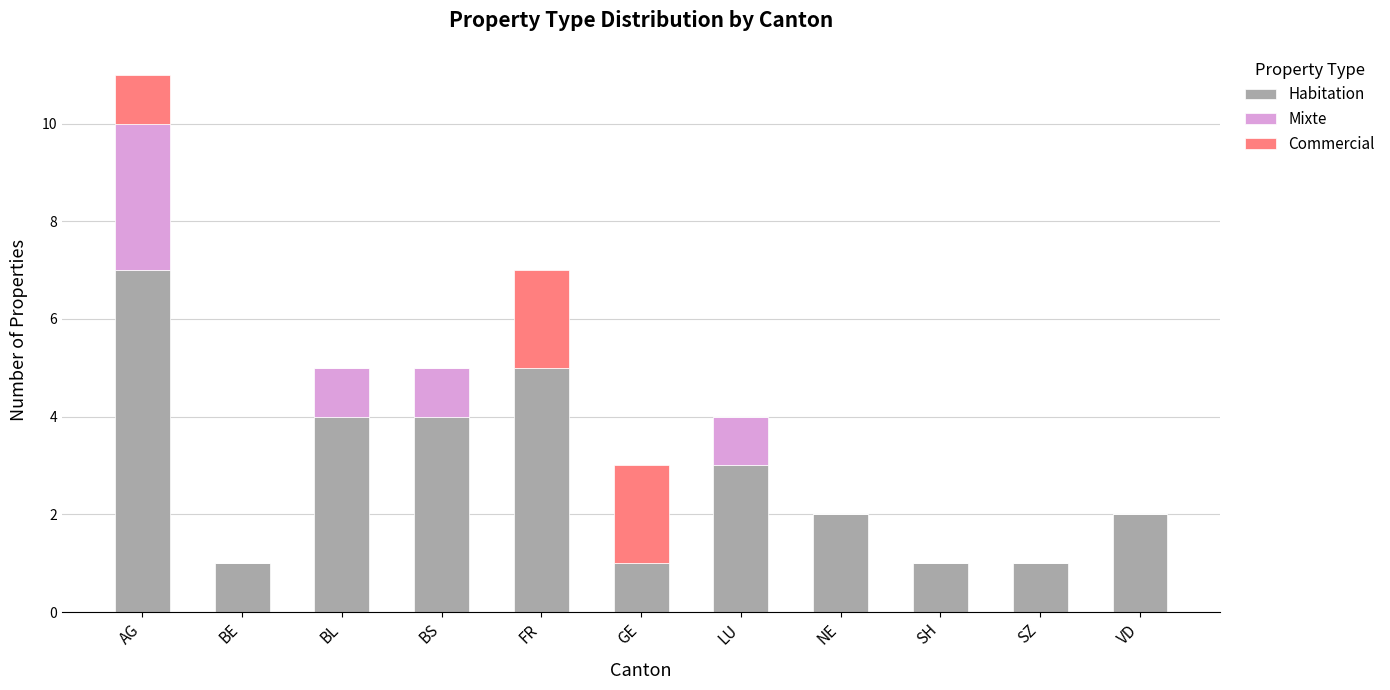

What is the approximate value of Habitation at NE?

2